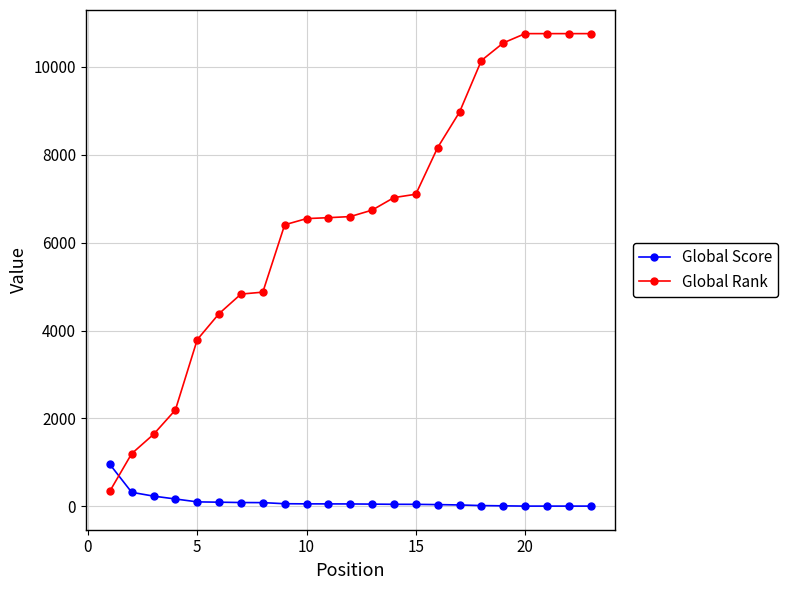

How many categories are shown in the chart?

23